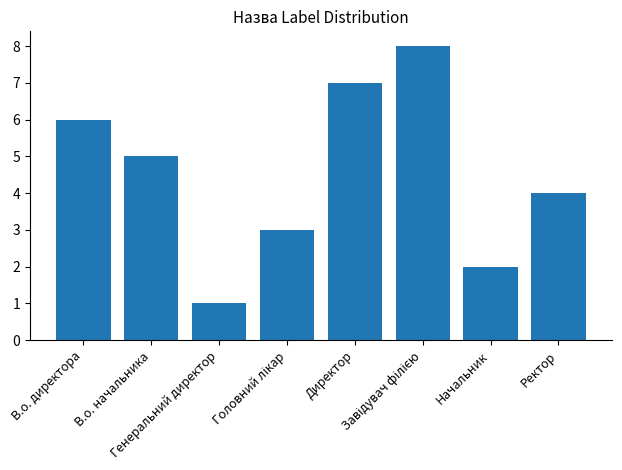

What is the difference between the maximum and minimum values?

7